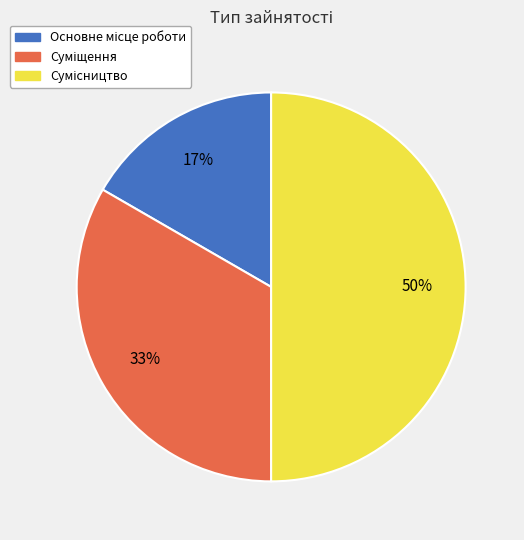

To the nearest percent, what is the average slice percentage?

33%